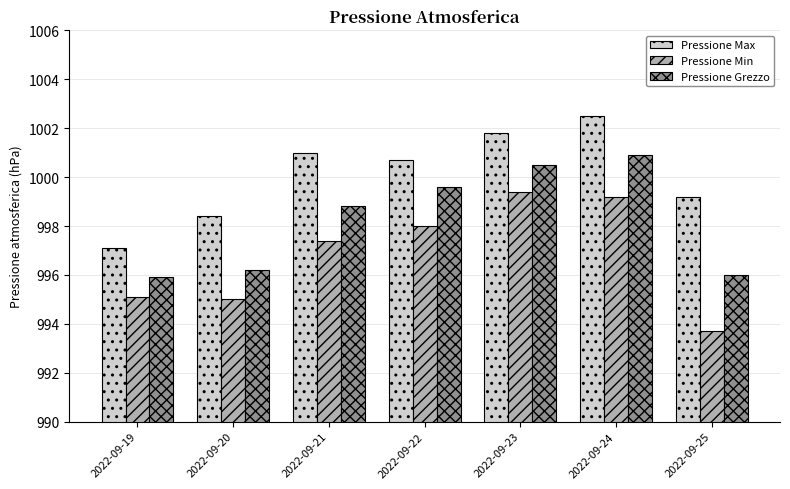

What is the difference between the maximum and second lowest values in the Pressione Max series?

4.1